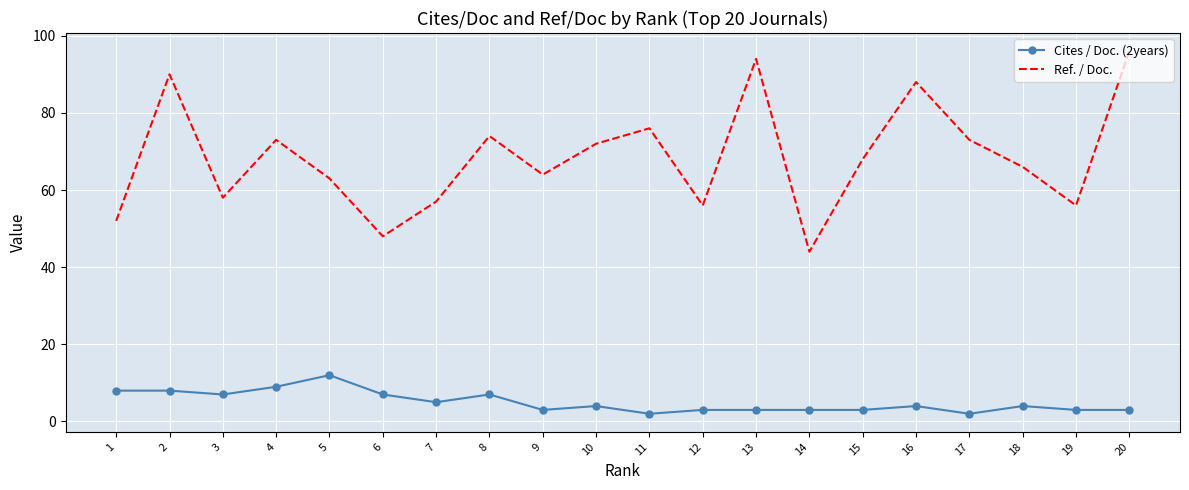

What is the difference between the Ref. / Doc. values at 1 and 11?

24